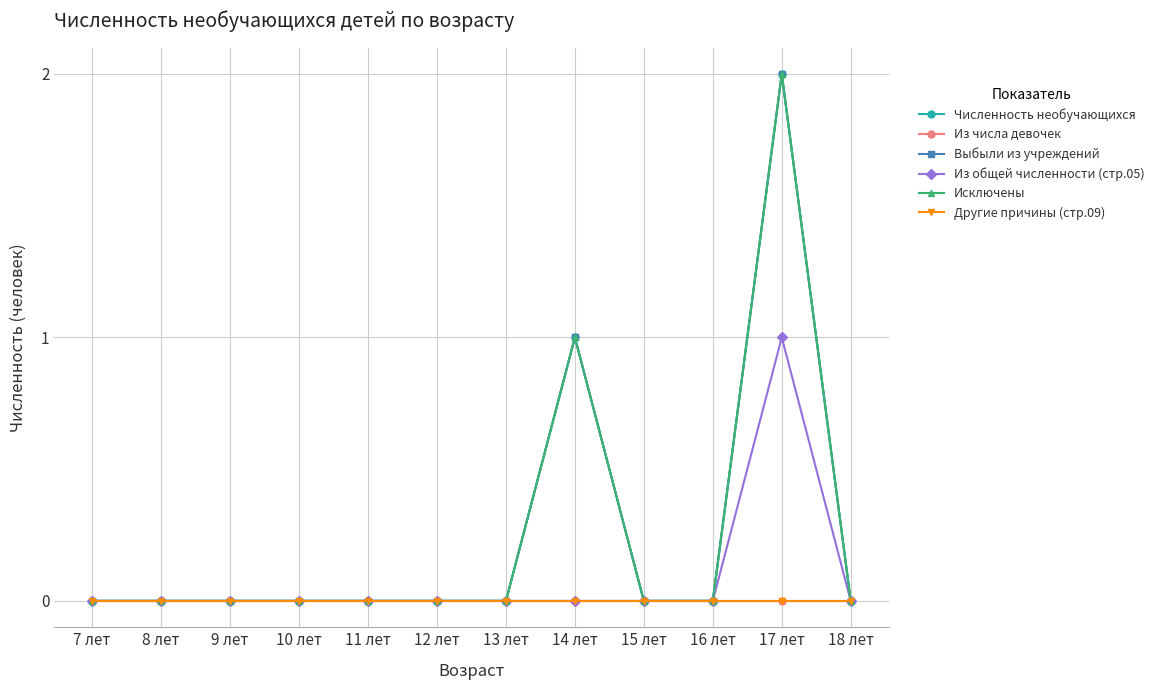

Does the chart have visible grid lines?

Yes